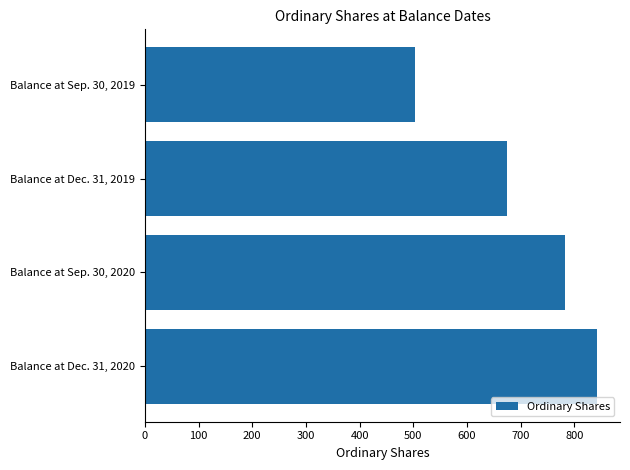

Reading top to bottom, list all the values displayed in this chart.

503	675	783	843